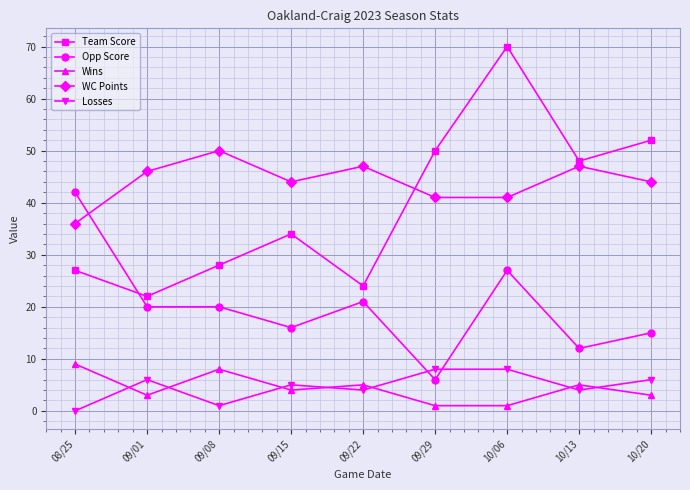

Which series has the largest range (max minus min)?

Team Score